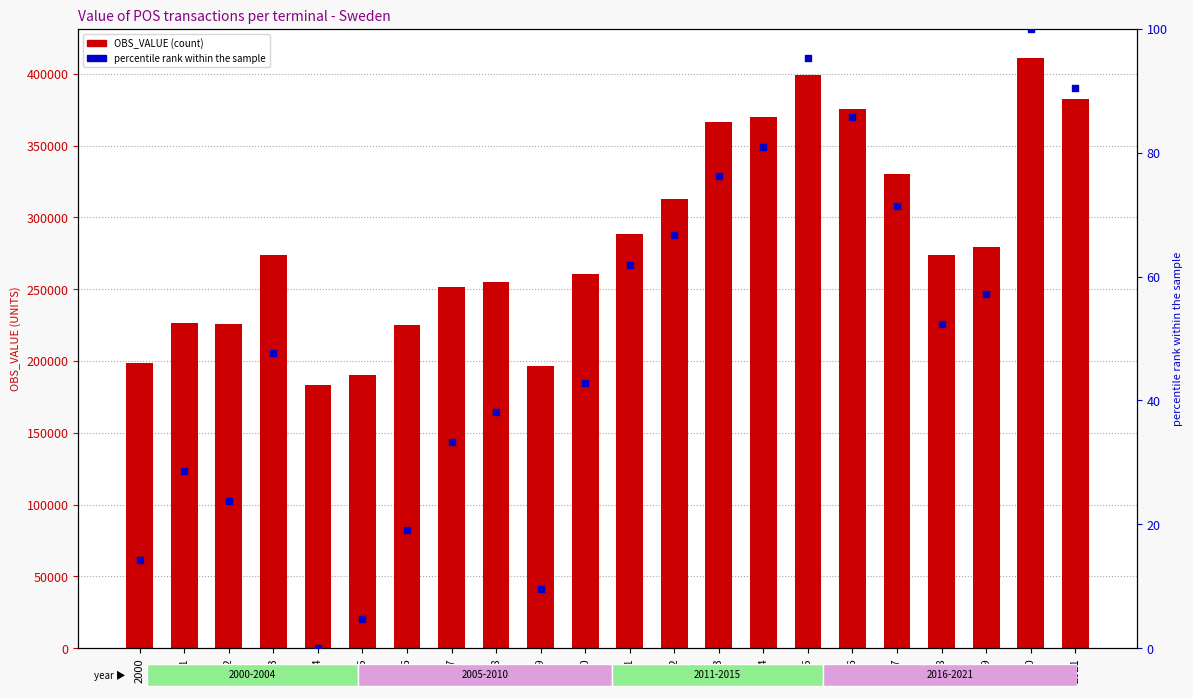

What is the total value across all series at 2017?

330449.1